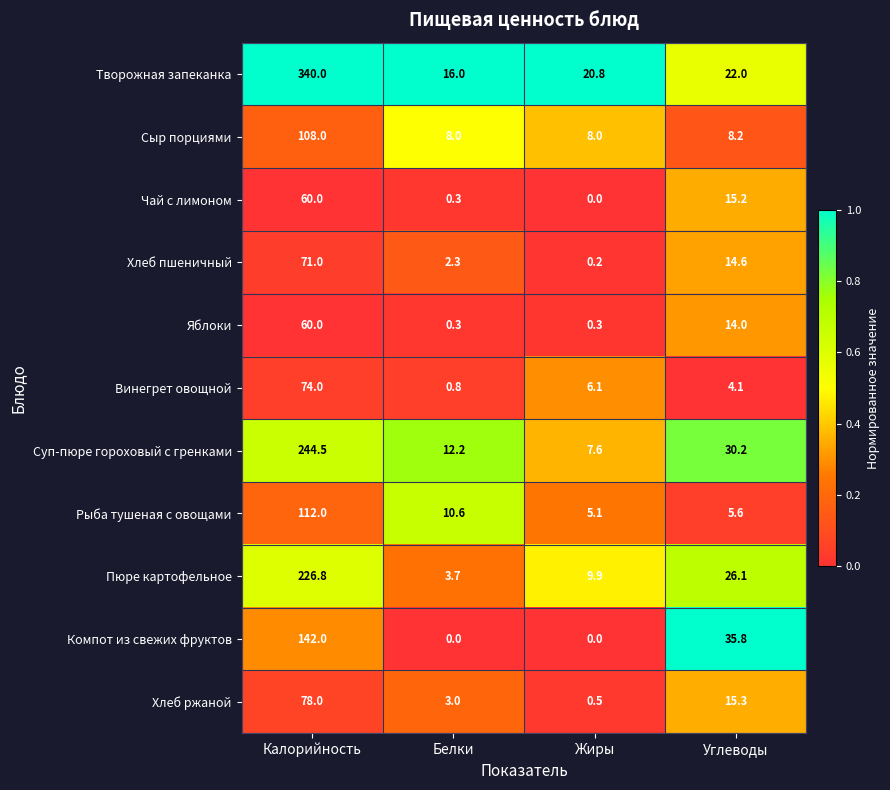

At which category is the sum across all series the highest?

Калорийность